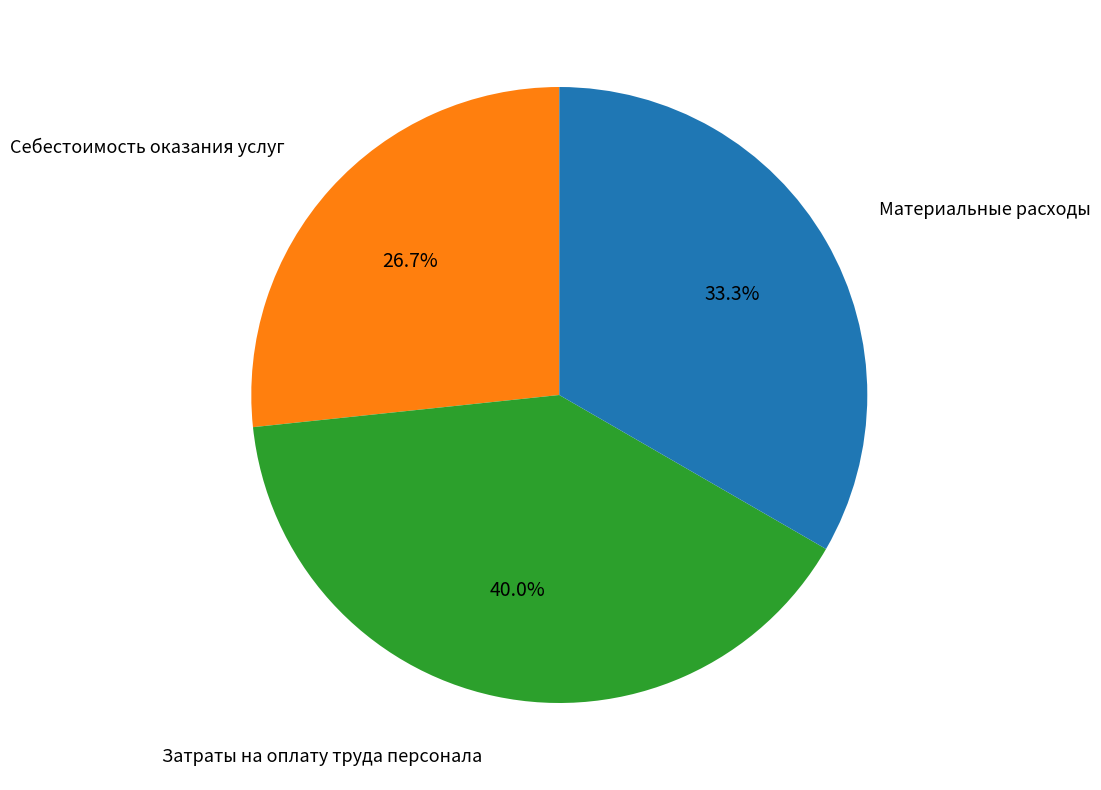

Count the number of slices in the pie.

3